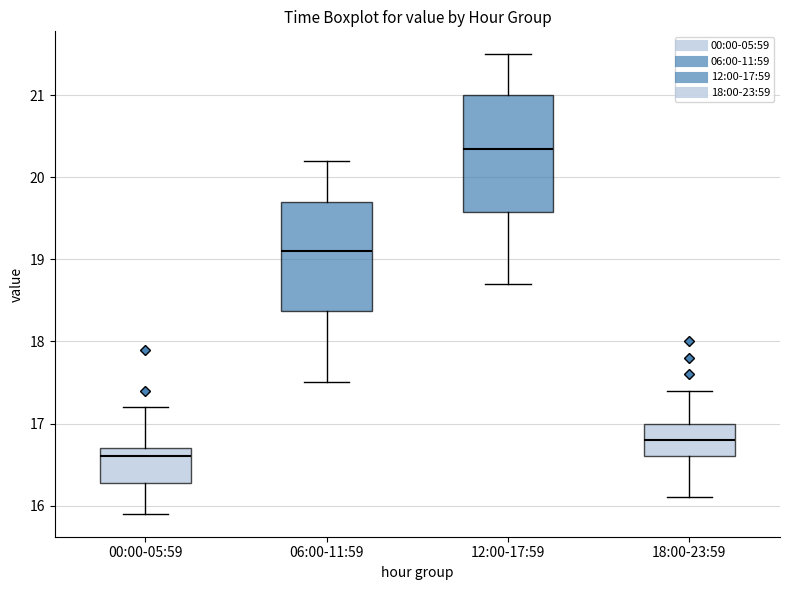

Reading left to right, transcribe this box plot: for each box, give where its median line is, the range the box spans, and where its two whiskers end, as read against the y-axis. The values are not printed on the chart, so give them approximately, as read against the axis.

00:00-05:59: median 16.6, box 16.3 to 16.7, whiskers 15.9 to 17.2
06:00-11:59: median 19.1, box 18.4 to 19.7, whiskers 17.5 to 20.2
12:00-17:59: median 20.4, box 19.6 to 21.0, whiskers 18.7 to 21.5
18:00-23:59: median 16.8, box 16.6 to 17.0, whiskers 16.1 to 17.4